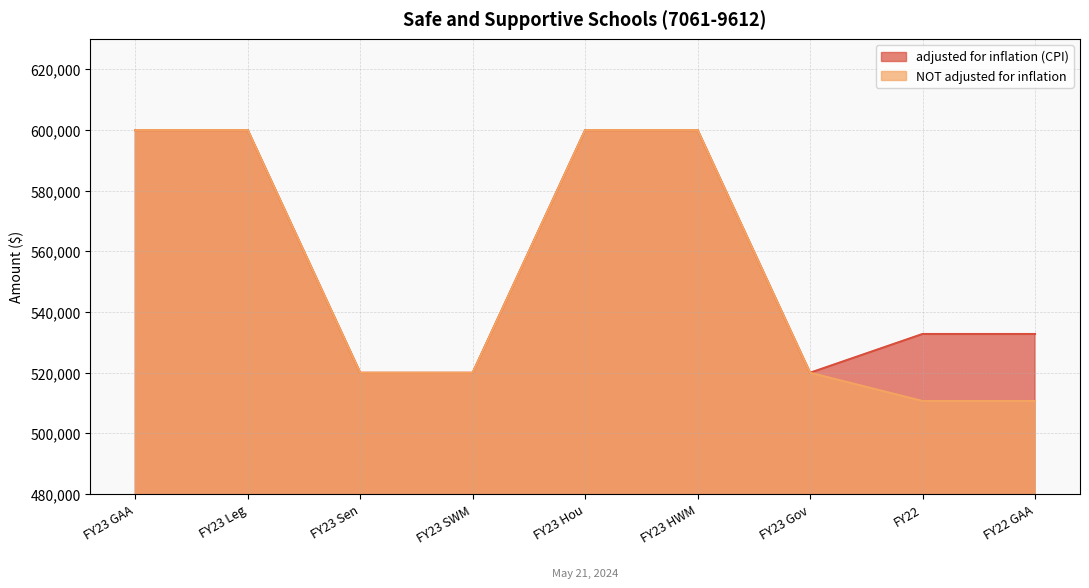

True or false: NOT adjusted for inflation has a value of 510684 at FY22.

True